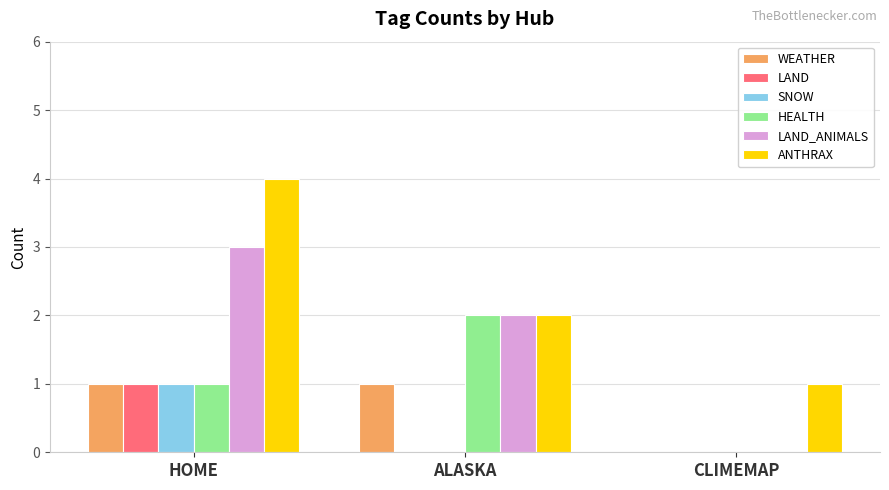

What is the maximum value for SNOW?

1